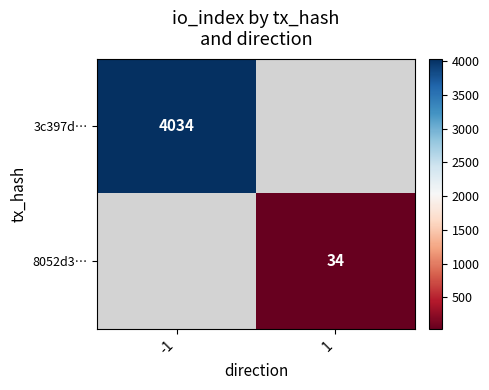

What is the minimum value shown in the chart?

34.0